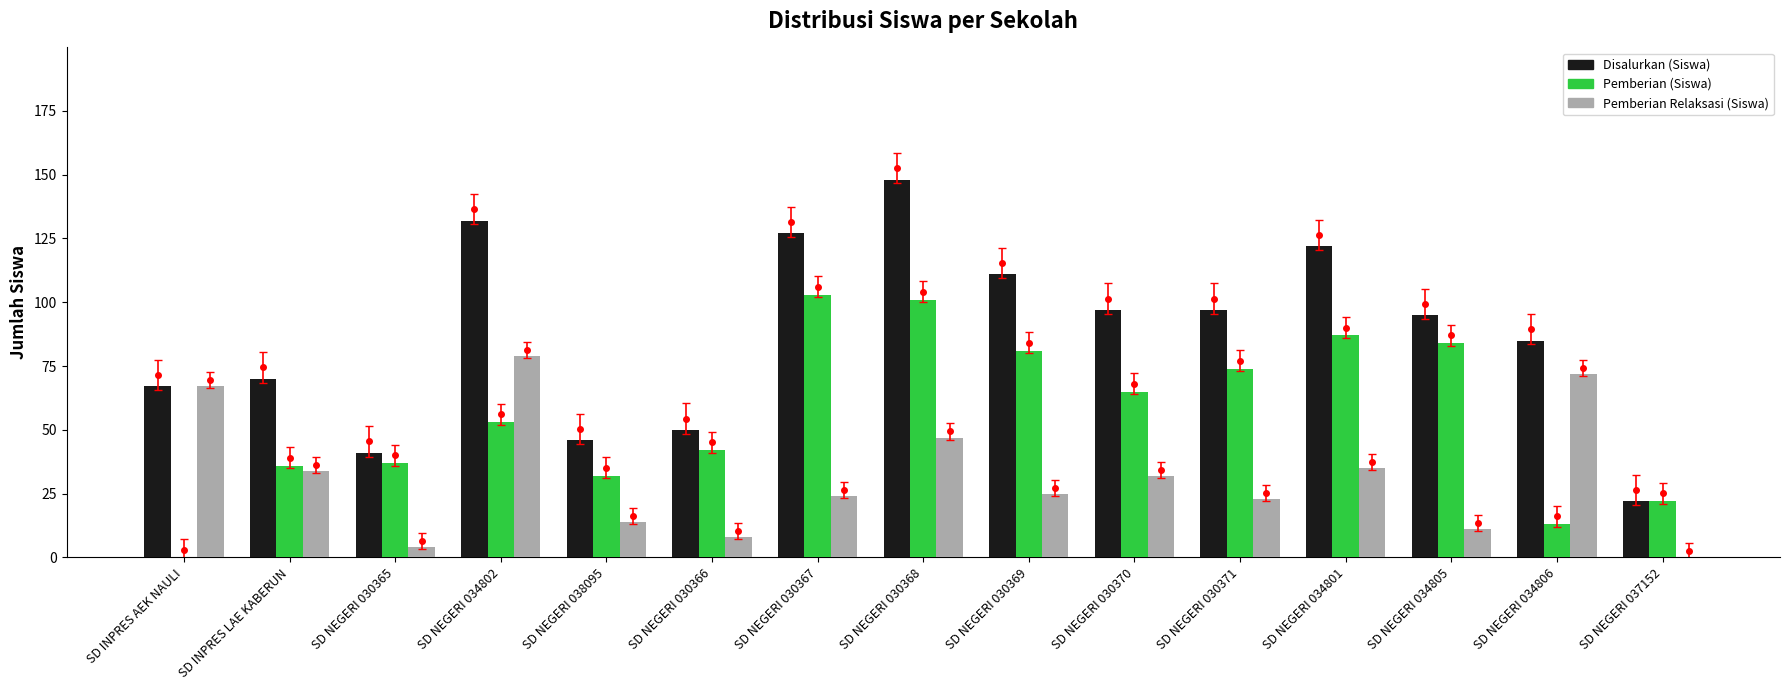

Are the bars horizontal?

No